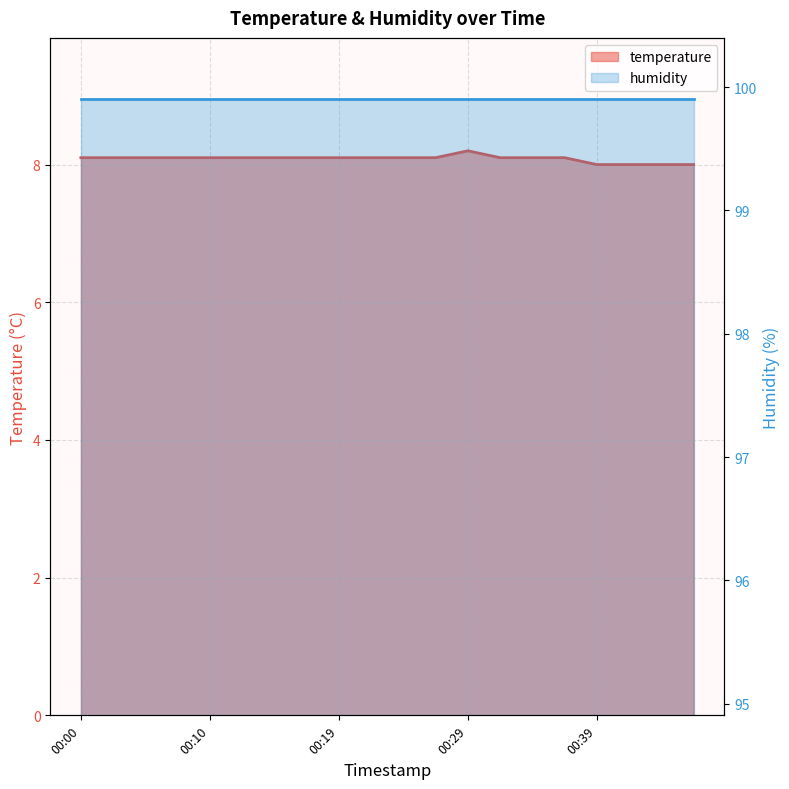

What is the difference between the second highest and minimum values?

0.1